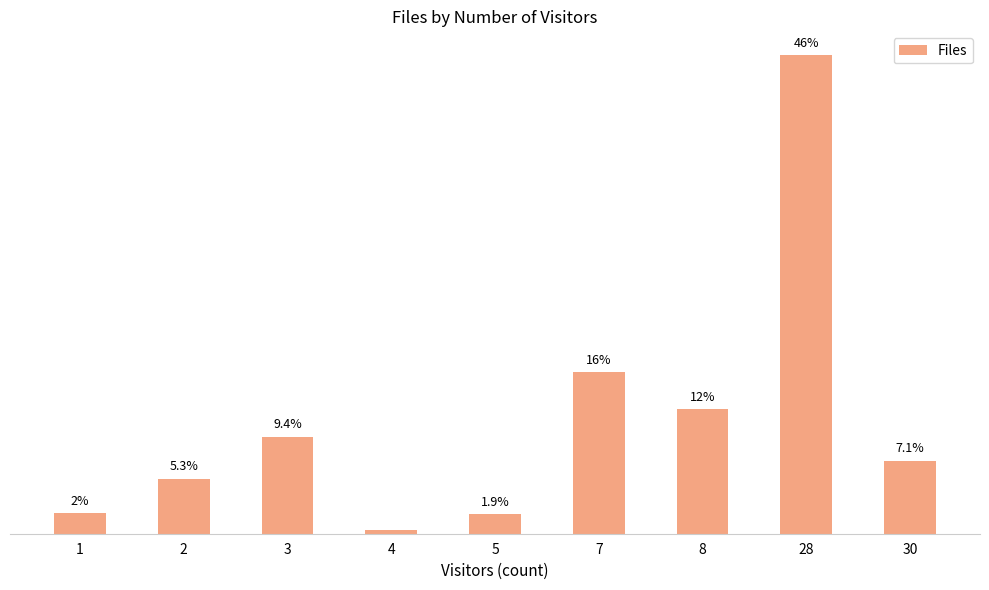

How many bars are there in total?

9